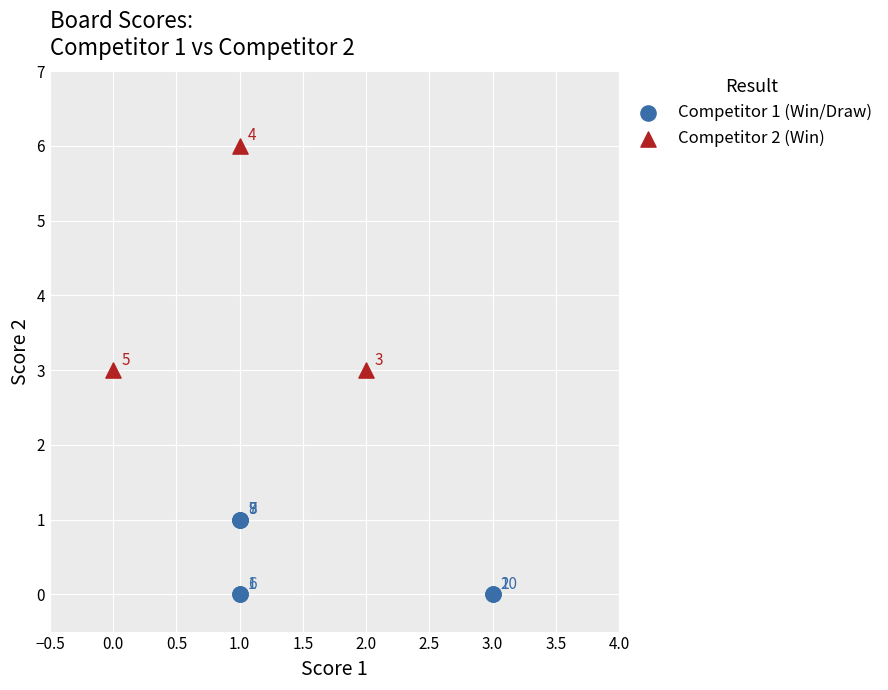

Which series contains the highest Y value?

Competitor 2 (Win)